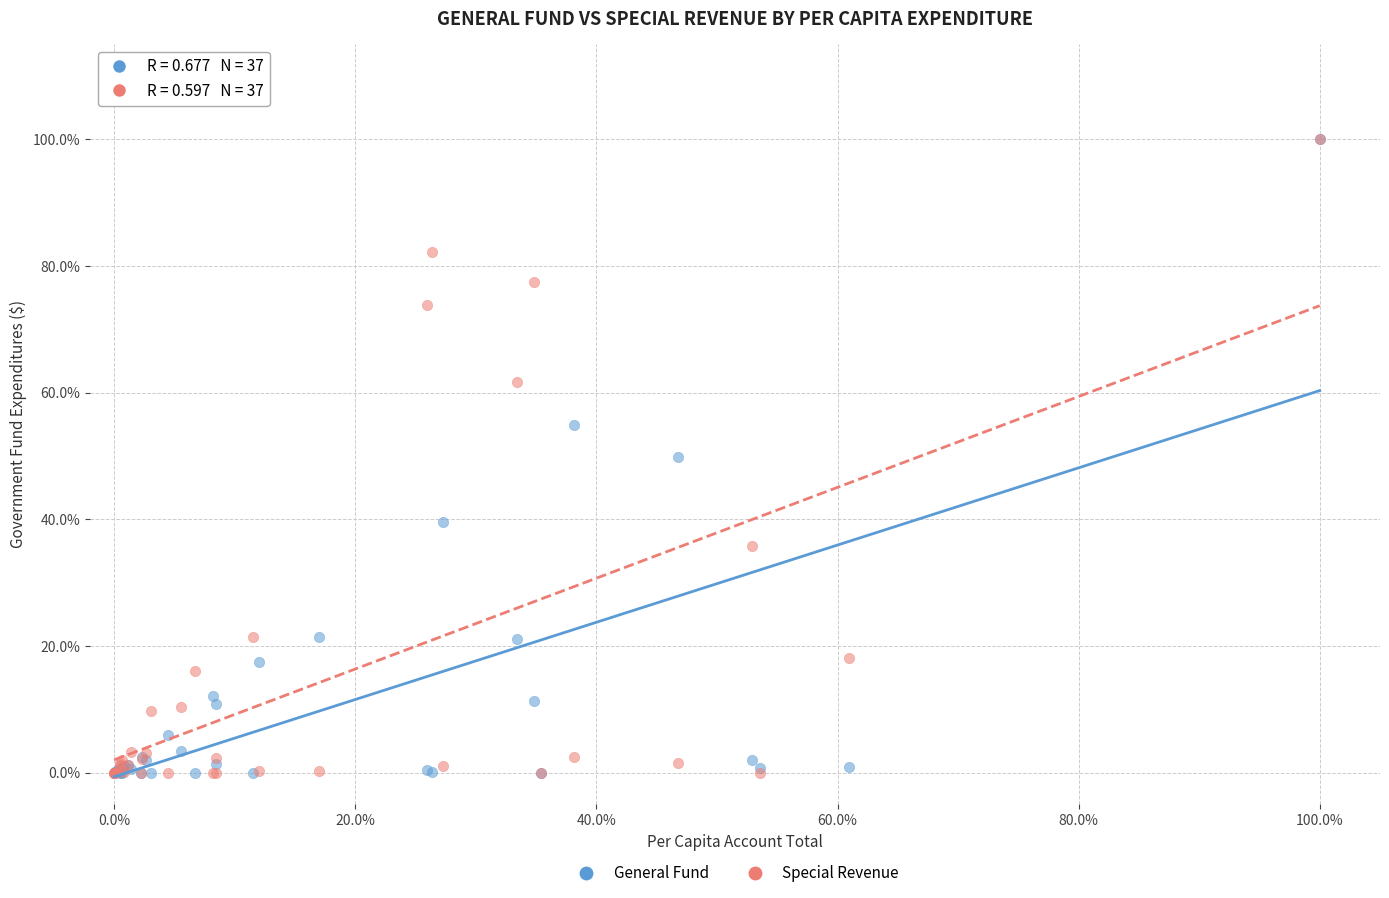

What are all the series names shown in the legend?

General Fund, Special Revenue